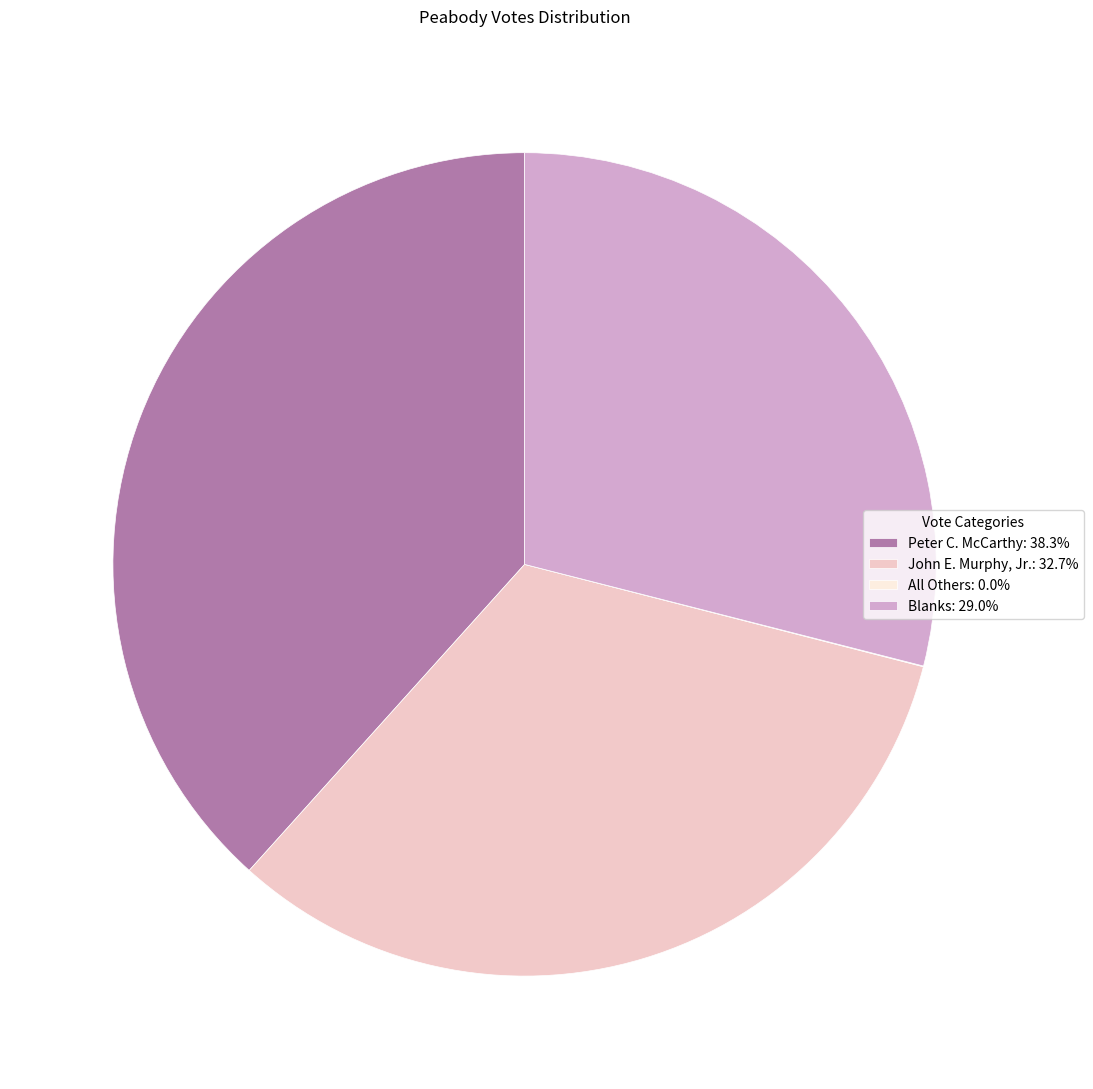

Is the sum of Blanks: 29.0% and Peter C. McCarthy: 38.3% greater than half?

Yes